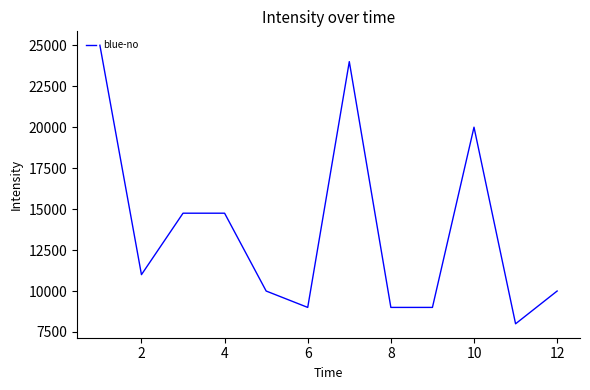

What is the difference between the maximum and minimum values?

17000